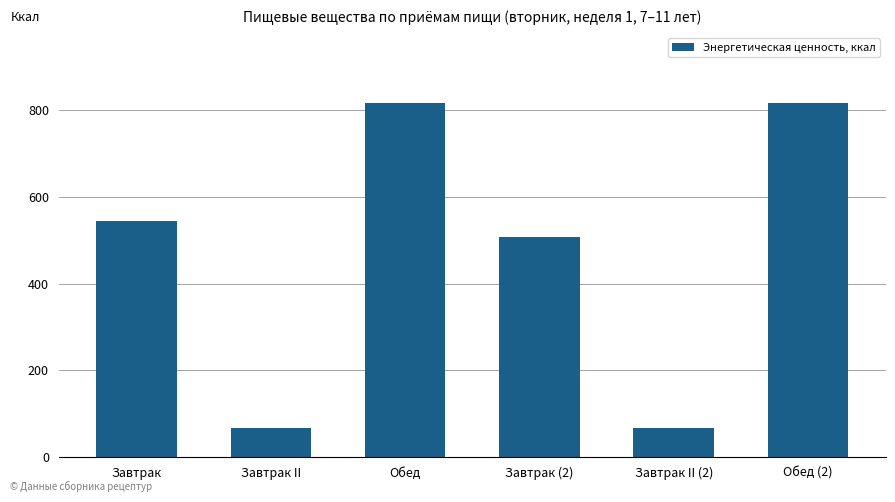

What is the value of the 3rd bar from the left?

815.5